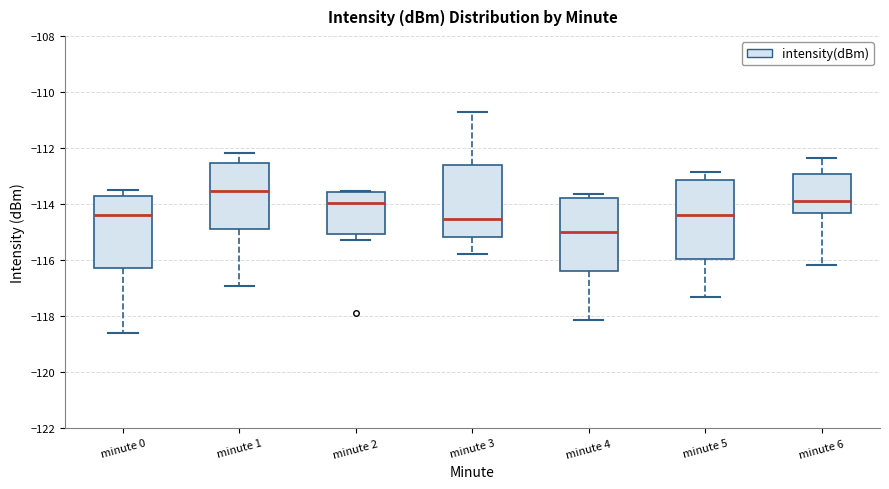

Where does the median line of the box for minute 0 sit on the y-axis? The values are not printed on the chart, so give them approximately, as read against the axis.

-114.4